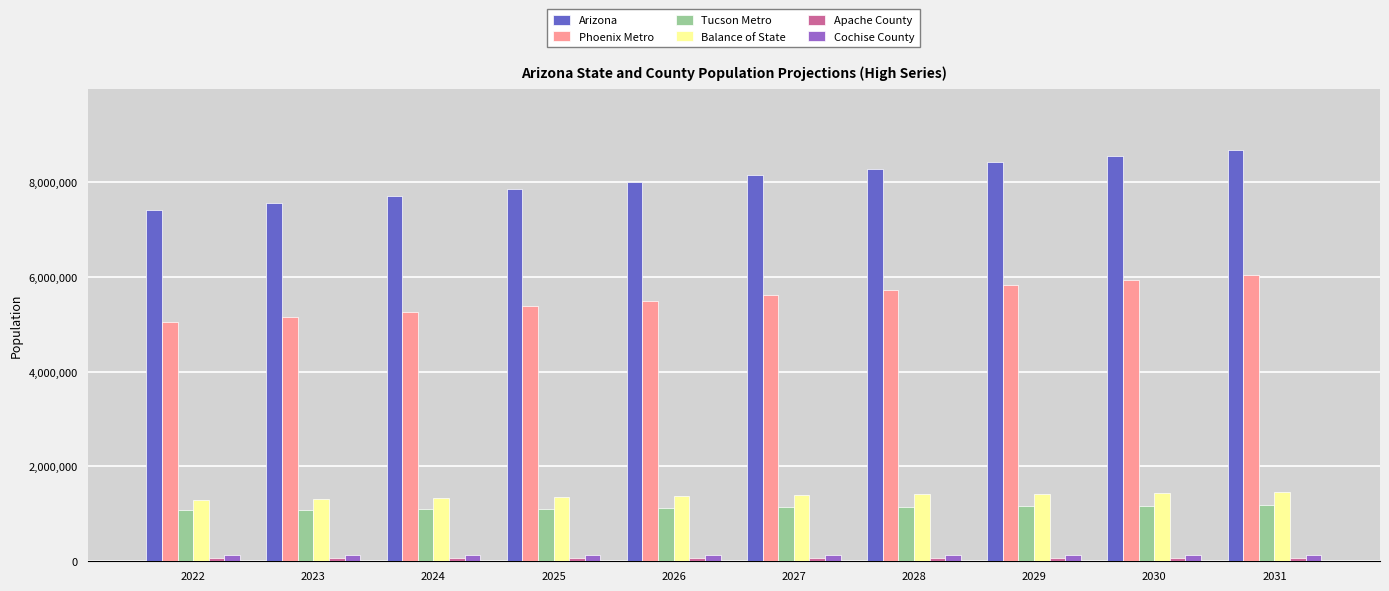

What is the approximate value of Arizona at 2029, to the nearest 50?

8408400